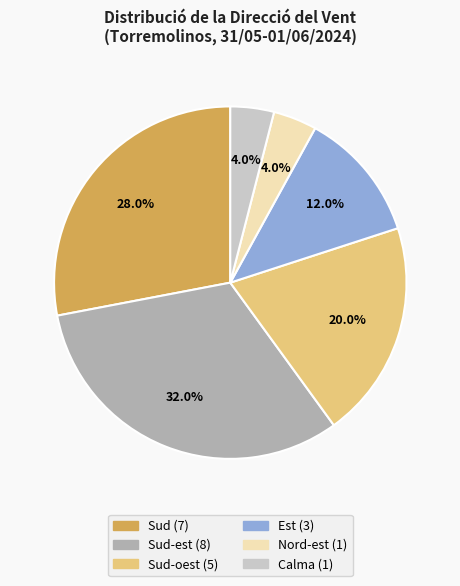

Does any single category account for the majority?

No